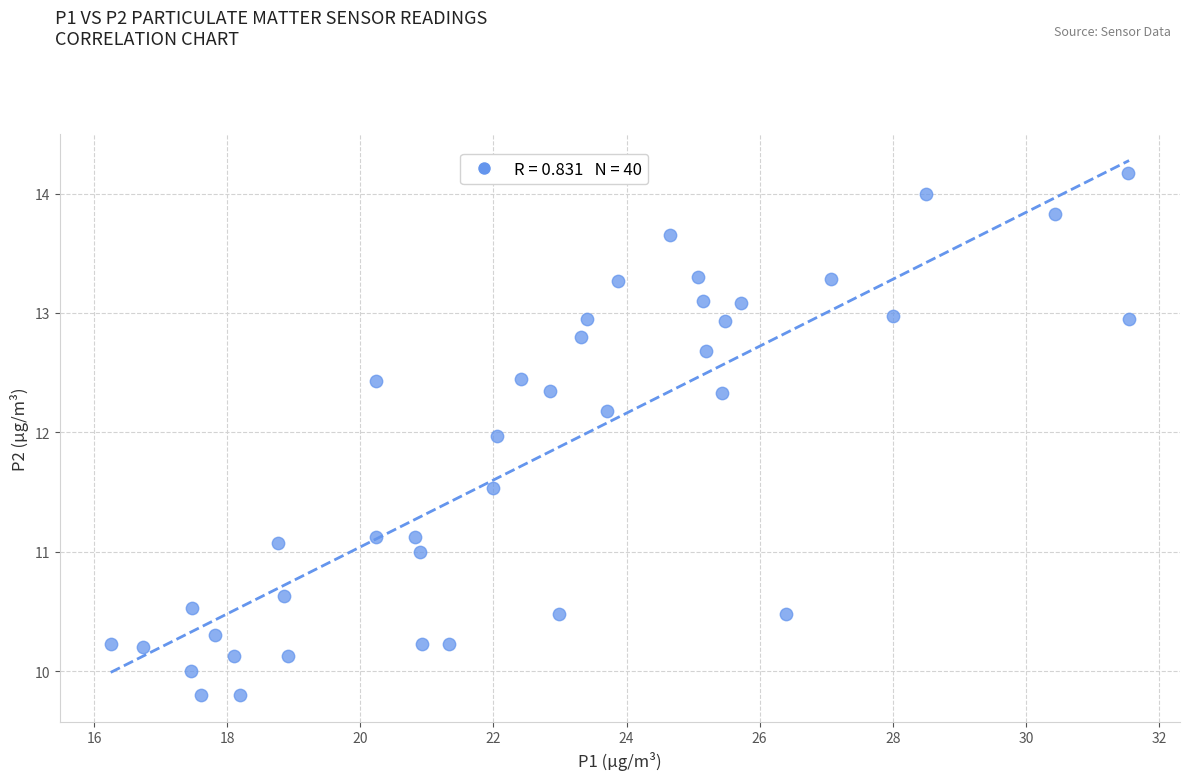

What is the range of Y values (max minus min)?

4.4